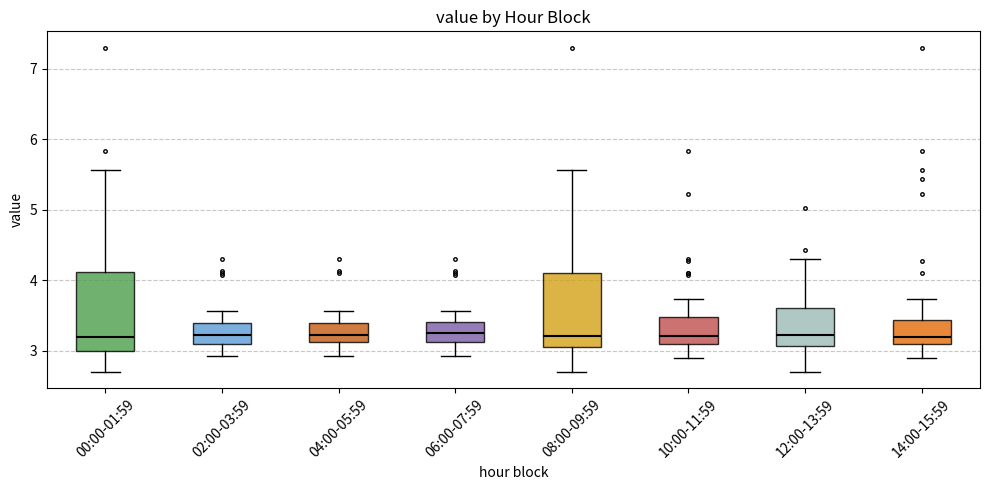

Reading left to right, transcribe this box plot: for each box, give where its median line is, the range the box spans, and where its two whiskers end, as read against the y-axis. The values are not printed on the chart, so give them approximately, as read against the axis.

00:00-01:59: median 3.2, box 3.0 to 4.1, whiskers 2.7 to 5.6
02:00-03:59: median 3.2, box 3.1 to 3.4, whiskers 2.9 to 3.6
04:00-05:59: median 3.2, box 3.1 to 3.4, whiskers 2.9 to 3.6
06:00-07:59: median 3.3, box 3.1 to 3.4, whiskers 2.9 to 3.6
08:00-09:59: median 3.2, box 3.1 to 4.1, whiskers 2.7 to 5.6
10:00-11:59: median 3.2, box 3.1 to 3.5, whiskers 2.9 to 3.7
12:00-13:59: median 3.2, box 3.1 to 3.6, whiskers 2.7 to 4.3
14:00-15:59: median 3.2, box 3.1 to 3.4, whiskers 2.9 to 3.7